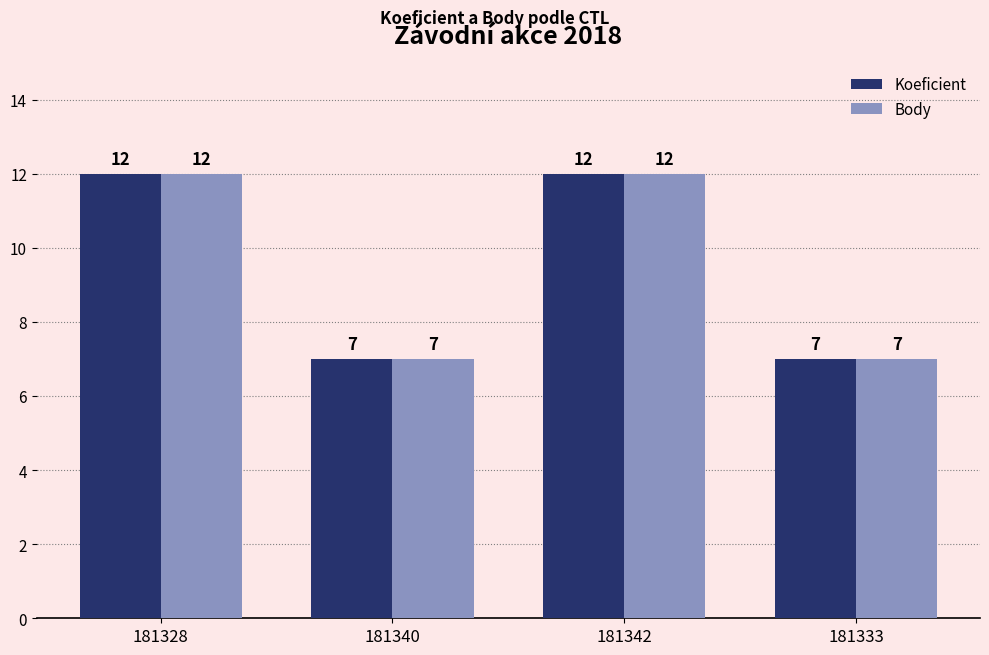

Is the value of Koeficient at 181340 greater than the value of Body at 181342?

No